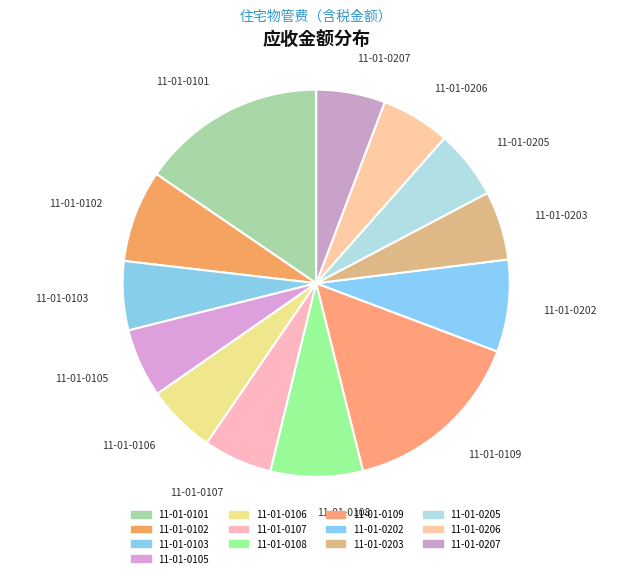

What percentage is the 11-01-0206 slice, to the nearest percent?

6%